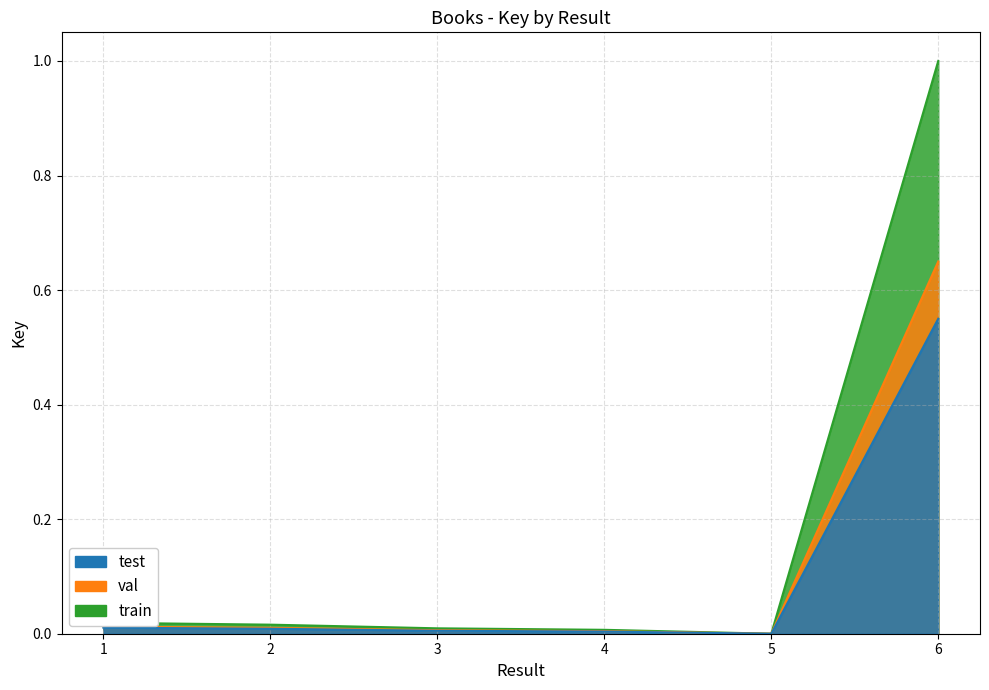

At which category is the sum across all series the highest?

6